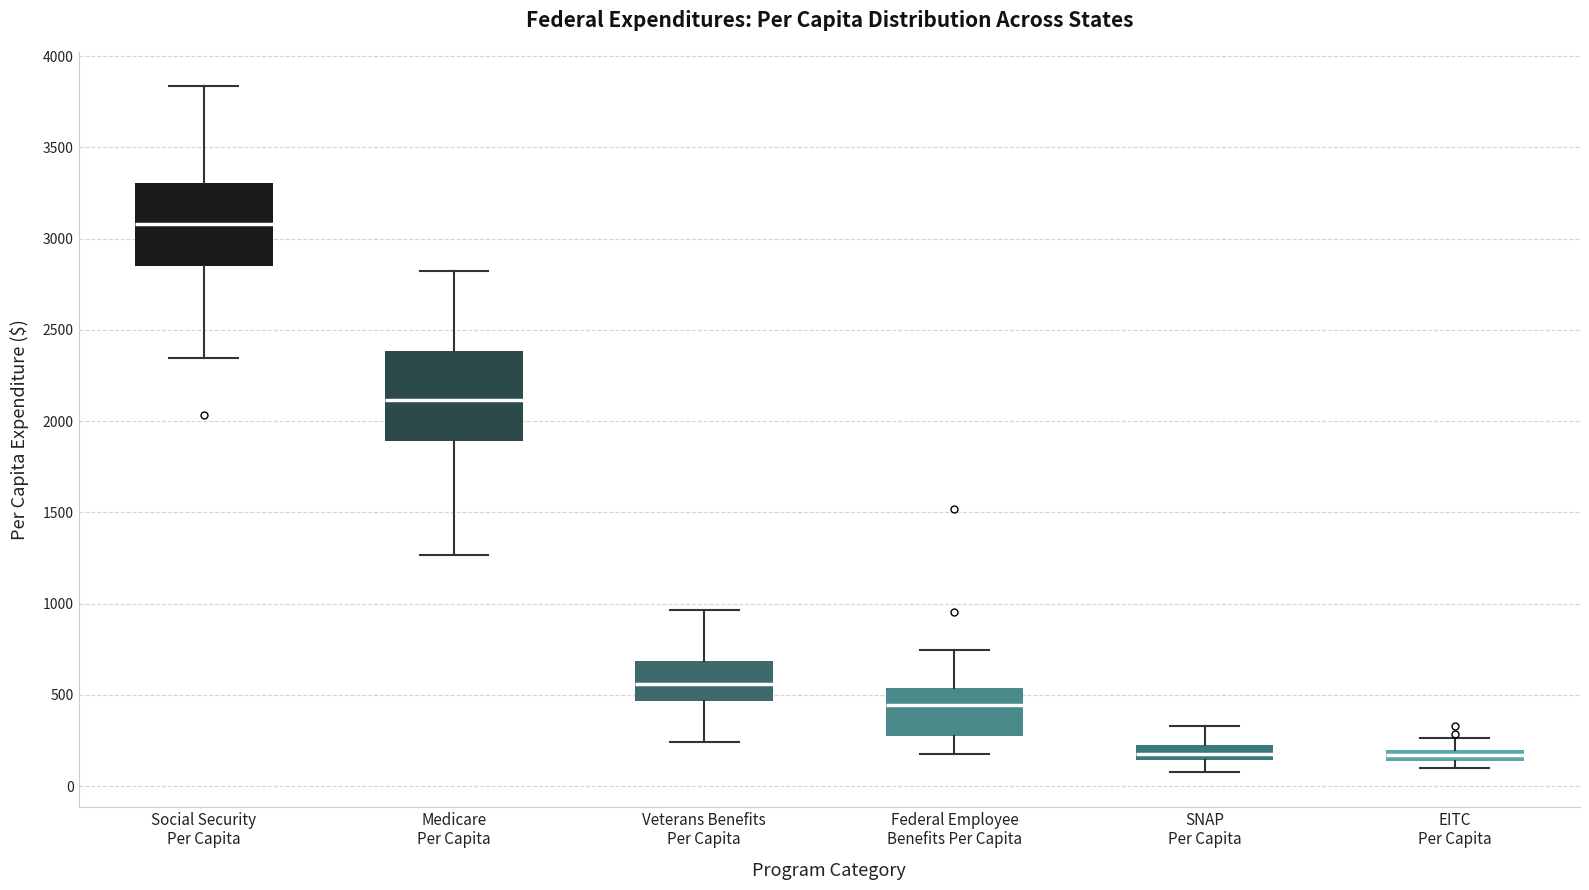

Where is the upper edge of the box for Veterans Benefits Per Capita on the y-axis? The values are not printed on the chart, so give them approximately, as read against the axis.

700